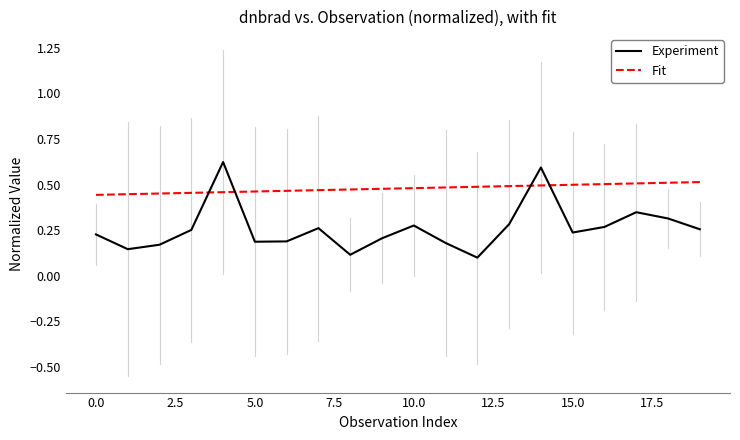

Which series has the largest total across all categories?

Fit